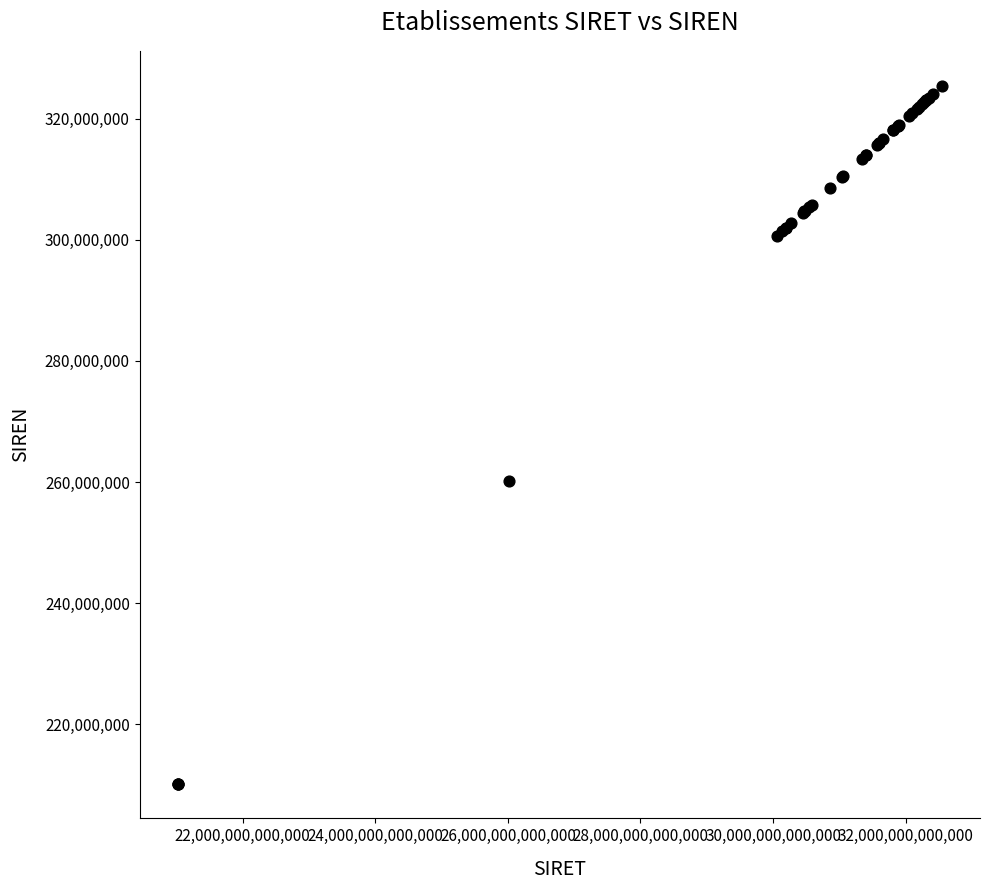

What Y value in the scatter plot is closest to 267829159?

260203740